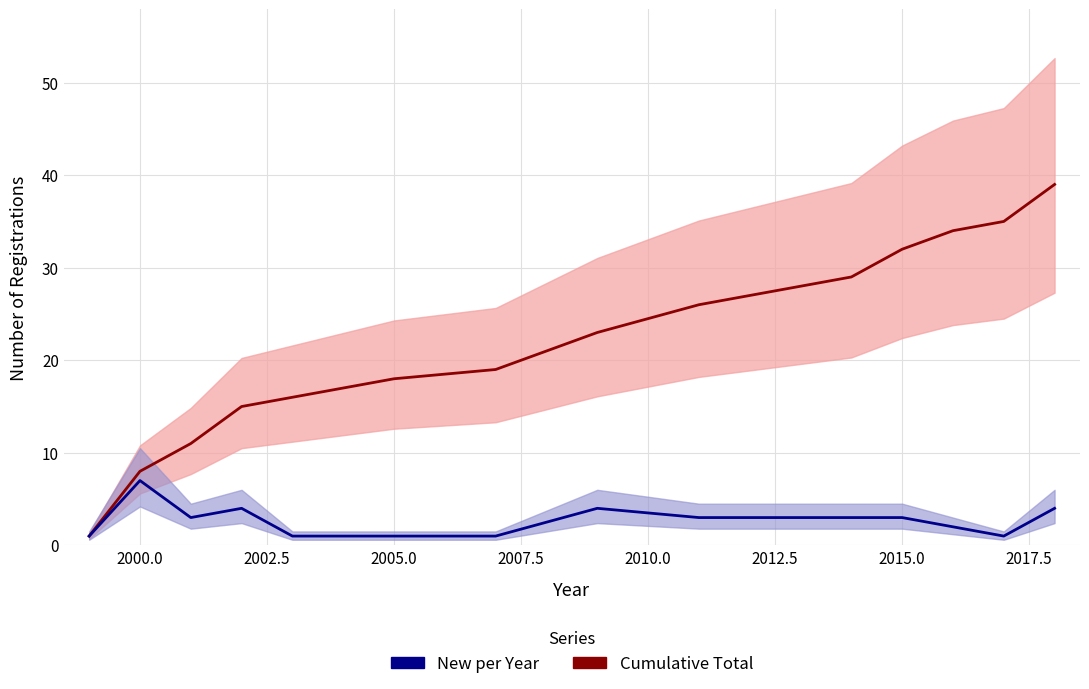

How many data points in New per Year are above 3?

4